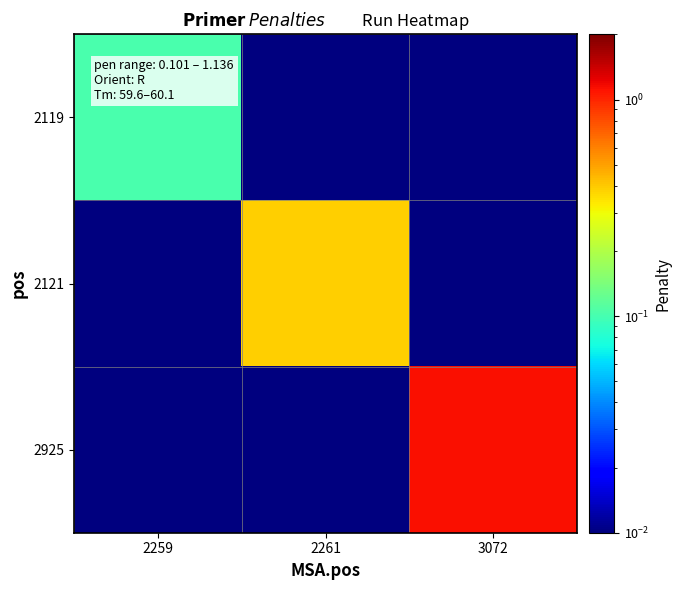

Rank the series by their maximum value, from lowest to highest.

2119, 2121, 2925